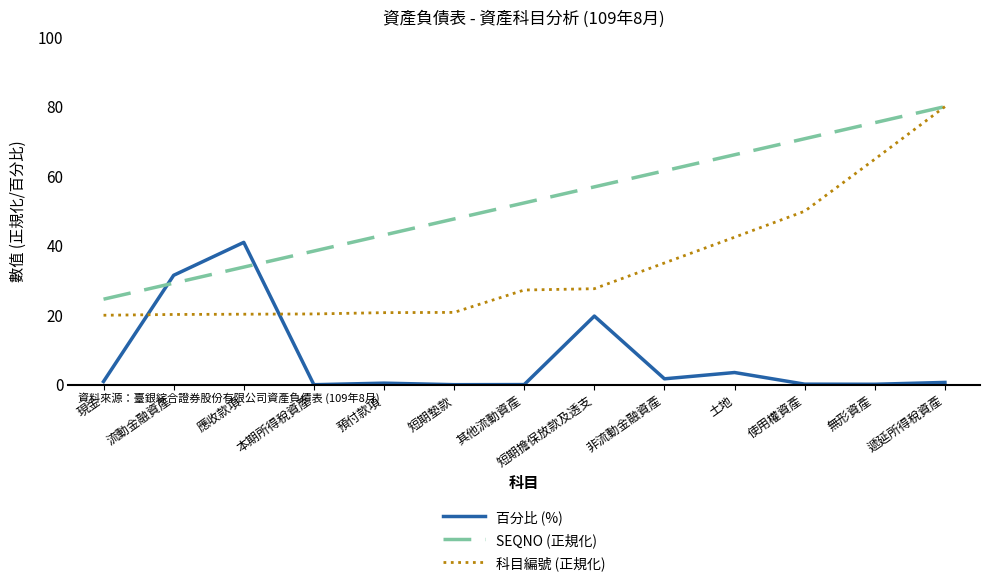

What position from the left is 短期擔保放款及透支?

8